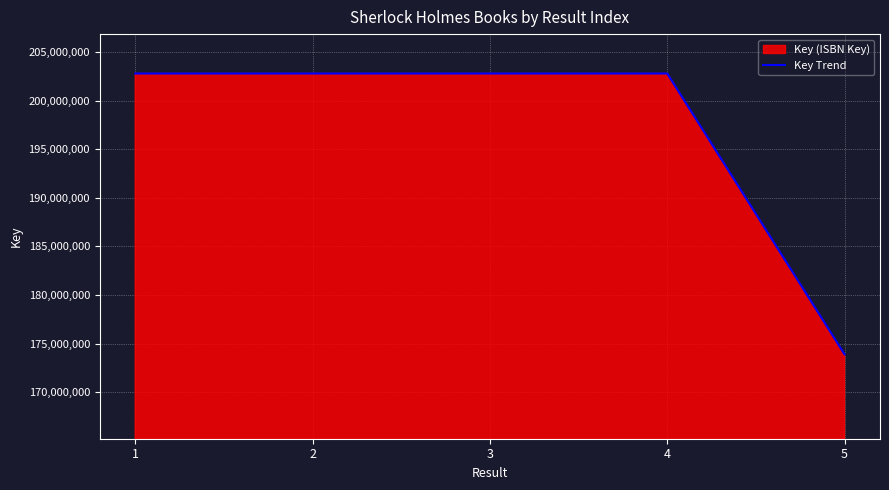

How many lines are shown in the chart?

1